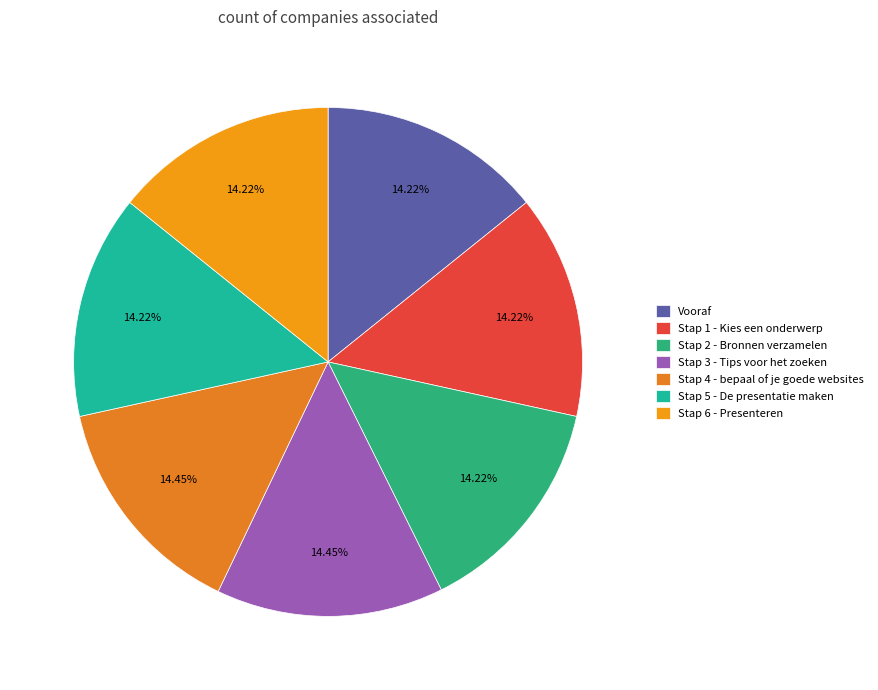

What is the largest slice in the pie chart?

Stap 4 - bepaal of je goede websites